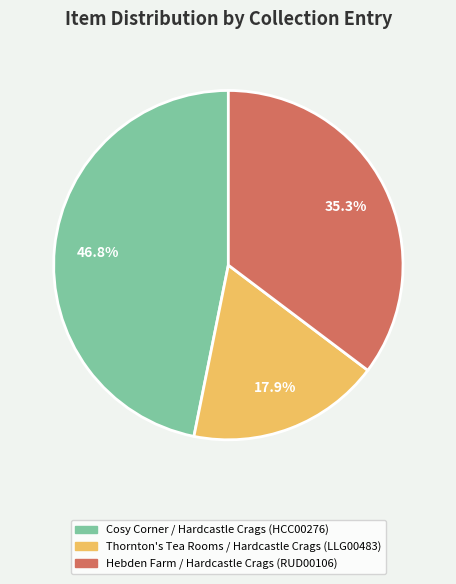

True or false: Hebden Farm / Hardcastle Crags (RUD00106) accounts for 35% of the total.

True